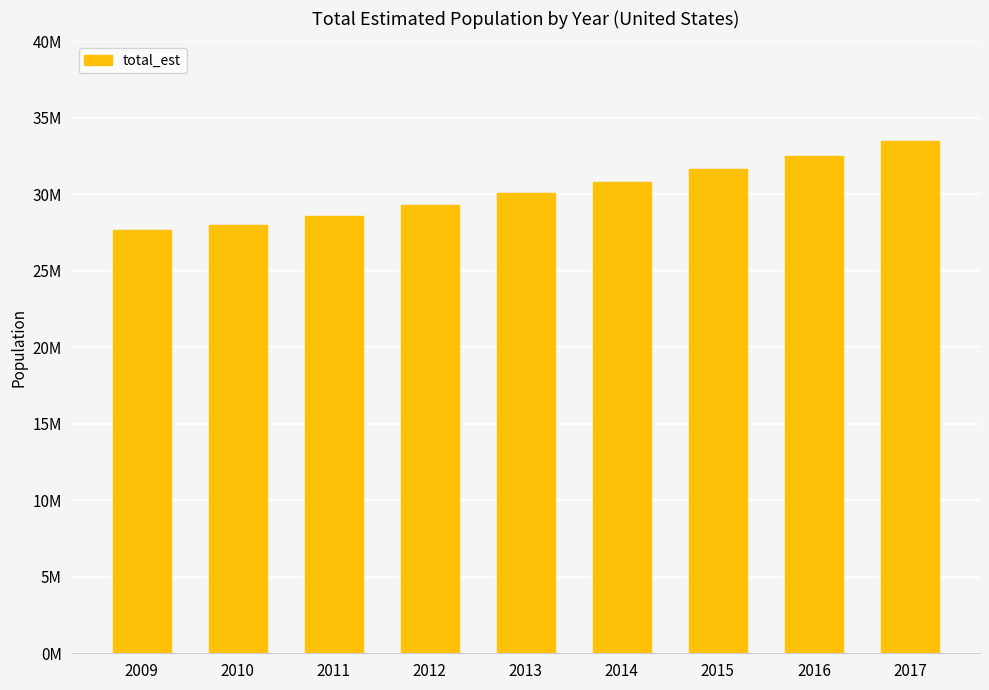

List the labels in order of value, largest first.

2017, 2016, 2015, 2014, 2013, 2012, 2011, 2010, 2009